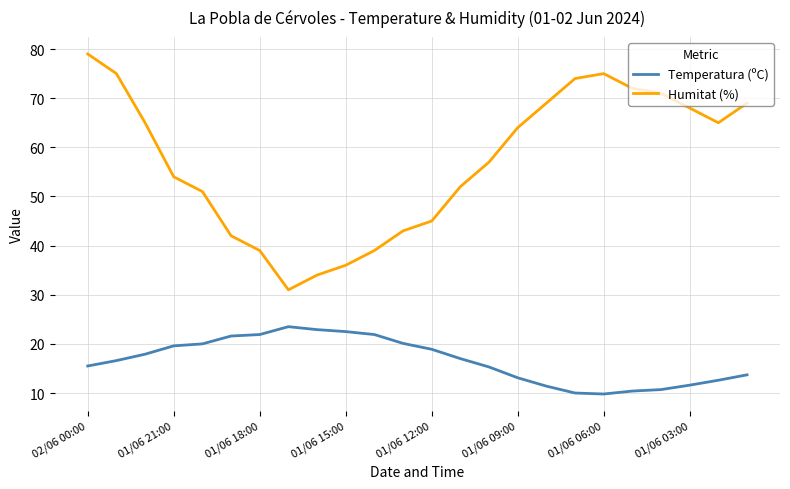

True or false: Humitat (%) and Temperatura (ºC) intersect in this chart.

False